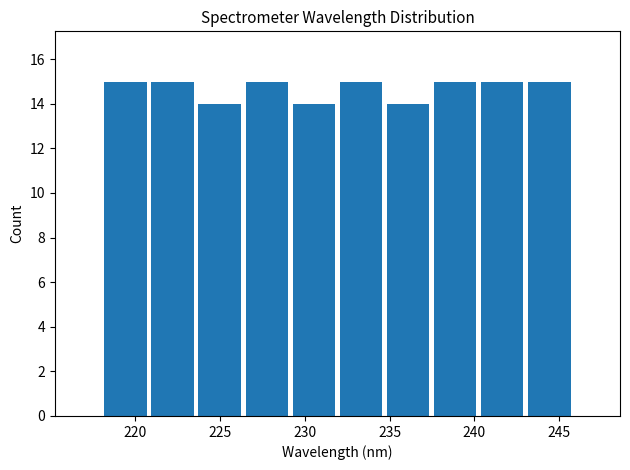

Reading left to right, transcribe this chart: for each bar, give the range it covers on the x-axis and its height. Neither the bar edges nor the heights are printed on the chart, so give them approximately, as read against the axes.

218.0 to 221.0: 15
221.0 to 223.5: 15
223.5 to 226.5: 14
226.5 to 229.0: 15
229.0 to 232.0: 14
232.0 to 234.5: 15
234.5 to 237.5: 14
237.5 to 240.0: 15
240.0 to 243.0: 15
243.0 to 246.0: 15